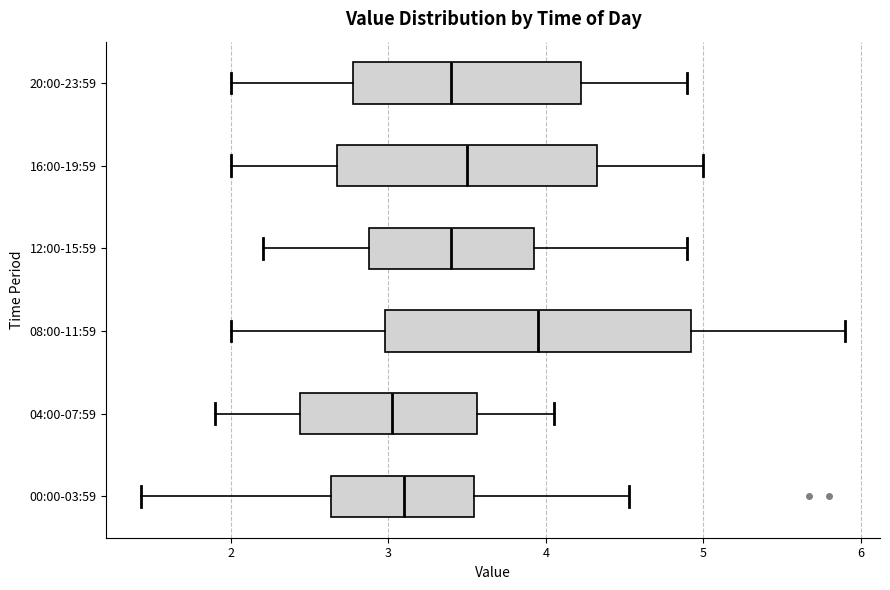

Which box is the widest, from its left edge to its right edge?

08:00-11:59